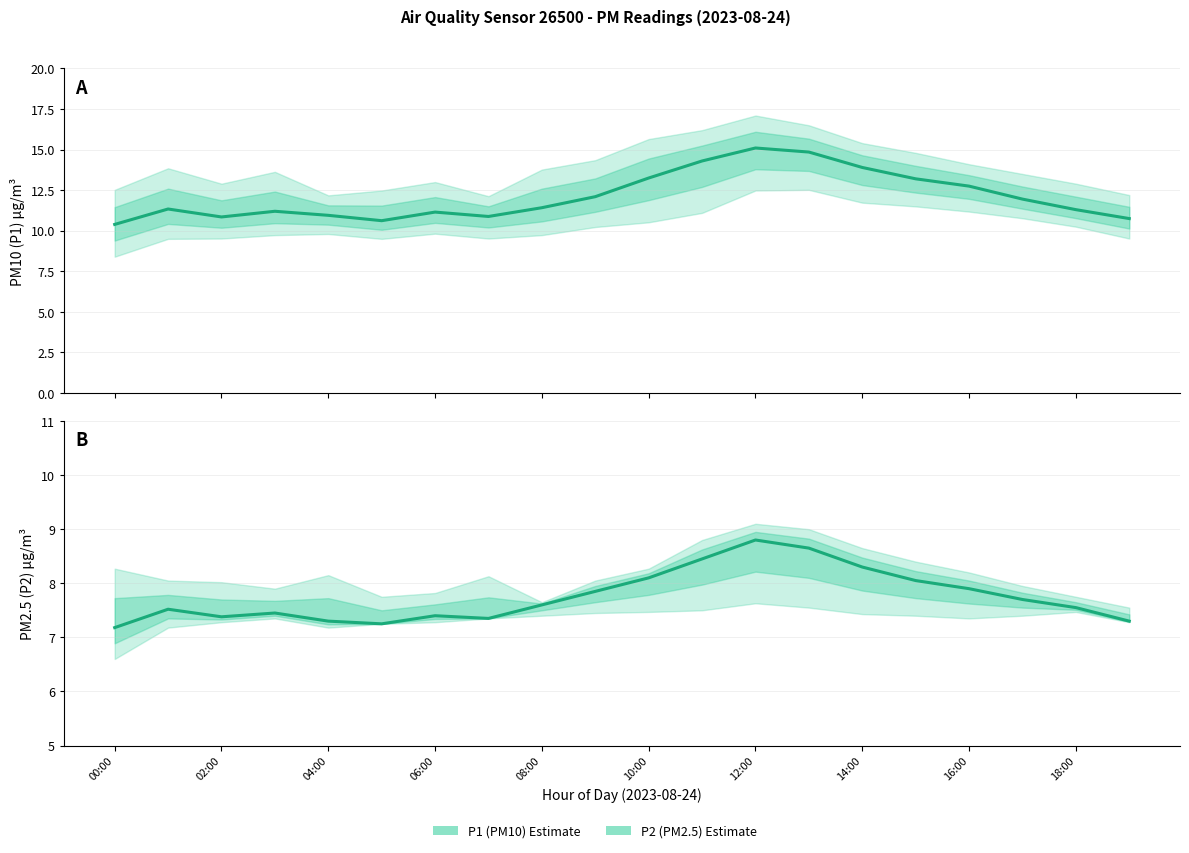

What is the approximate value of P2 (PM2.5) Estimate at 06:00?

7.5